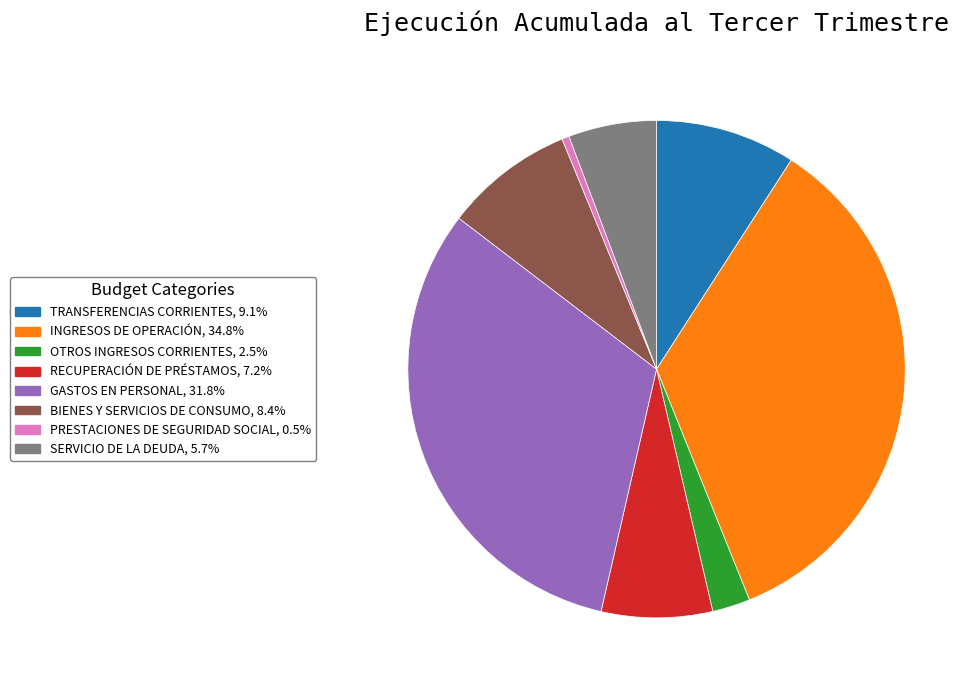

Do OTROS INGRESOS CORRIENTES, 2.5% and INGRESOS DE OPERACIÓN, 34.8% together represent more than half of the pie?

No